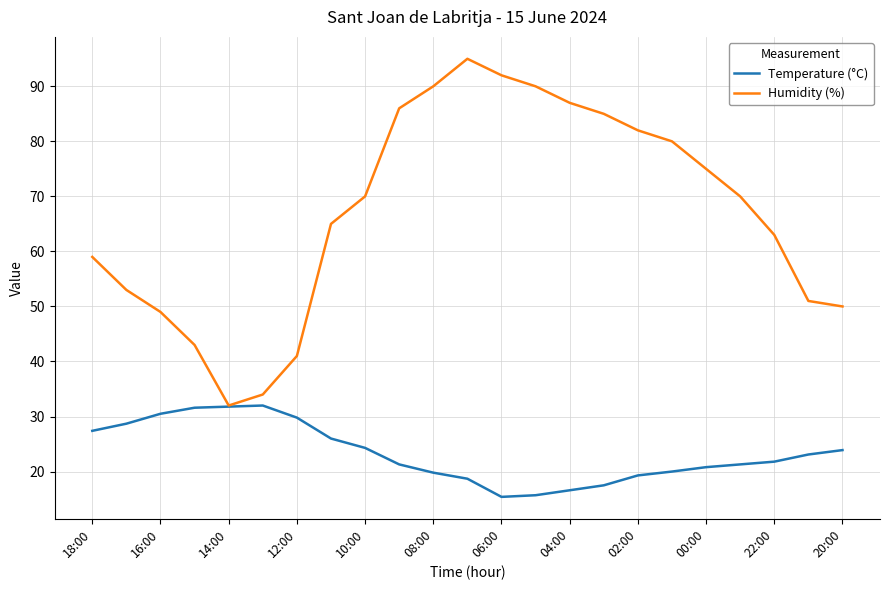

True or false: Temperature (°C) has more than 0 interior local peaks.

True